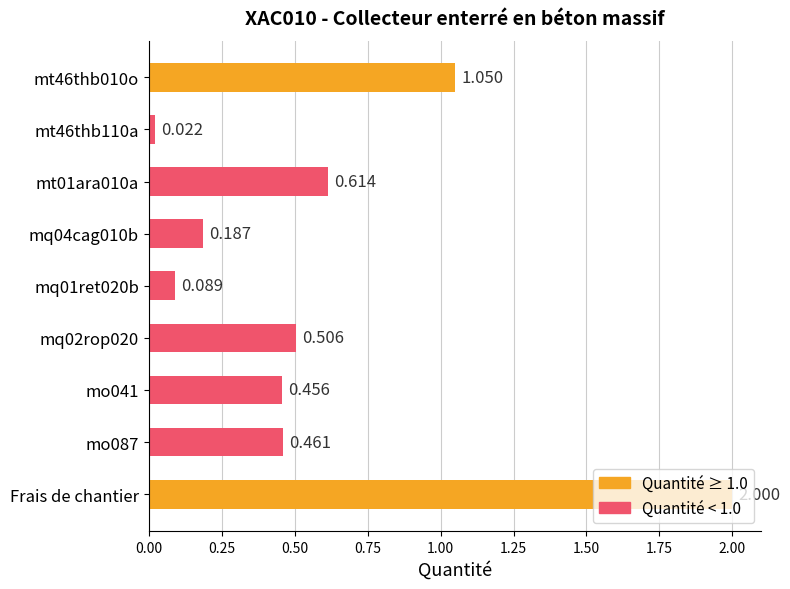

Does the chart contain stacked bars?

No